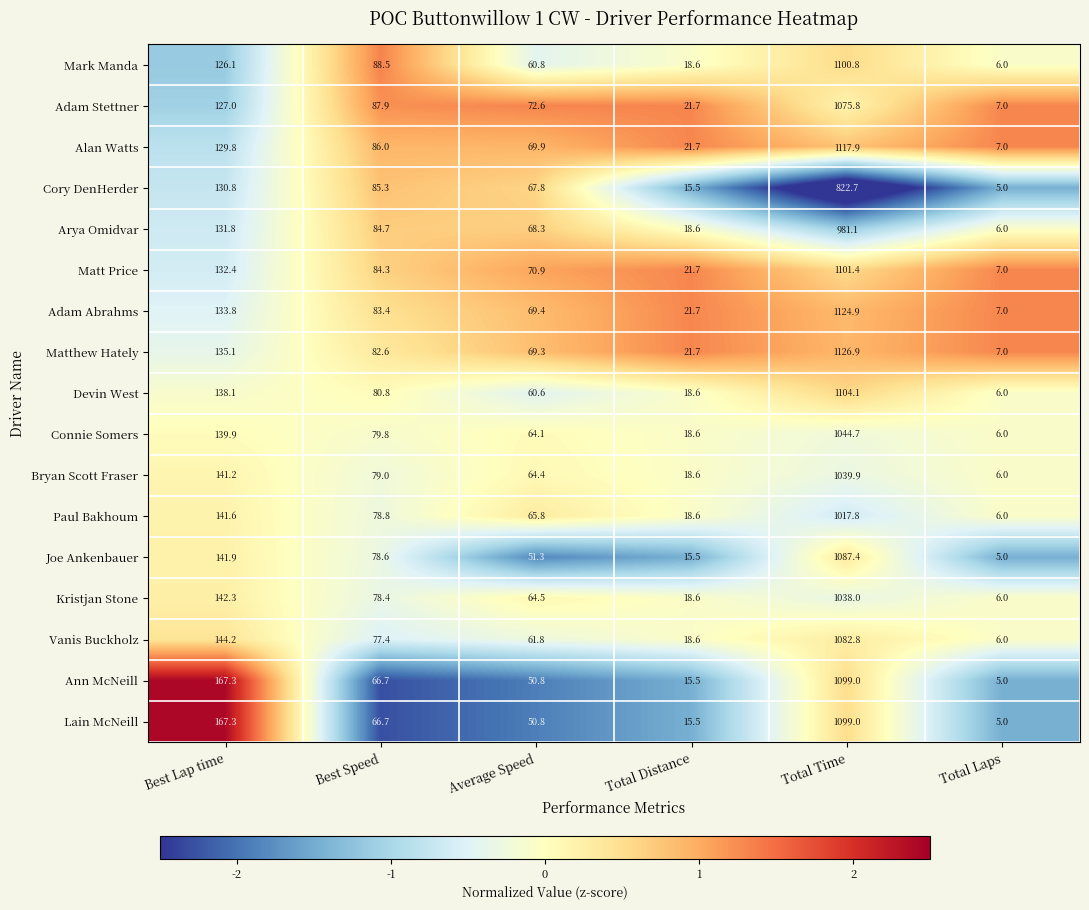

Which series has the largest total across all categories?

Matthew Hately